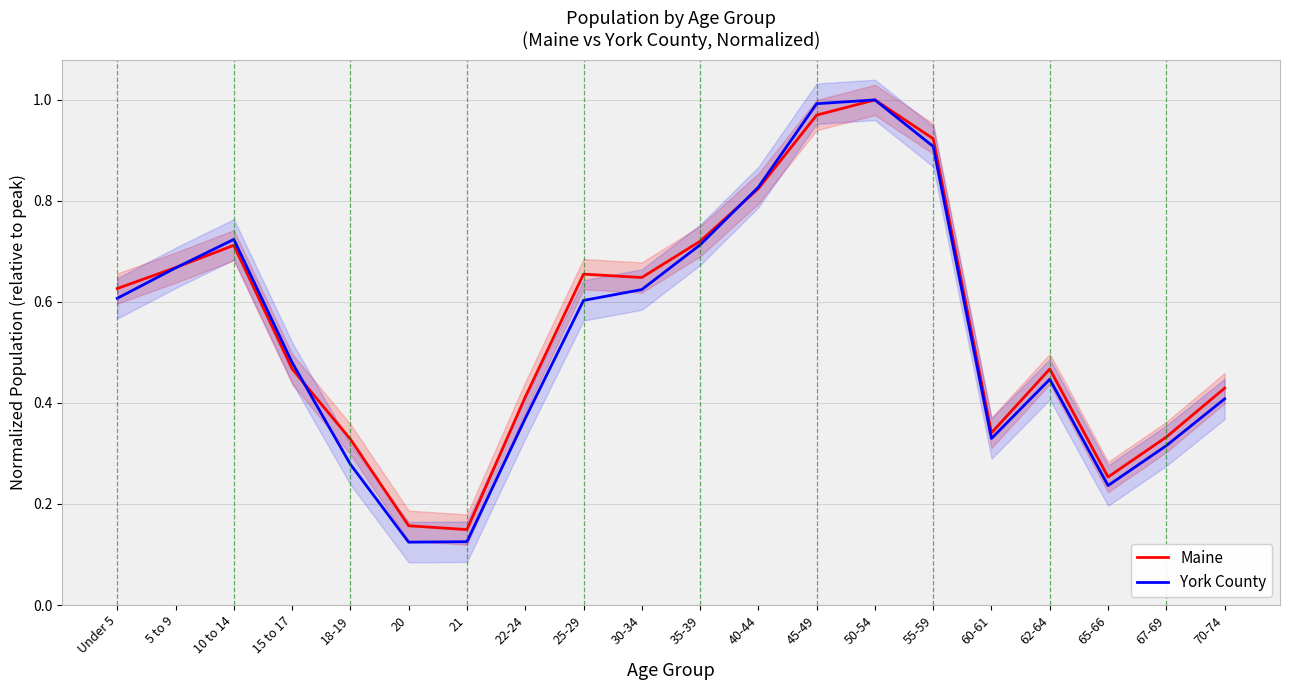

Is it true that Maine equals 0.9 at 55-59?

True